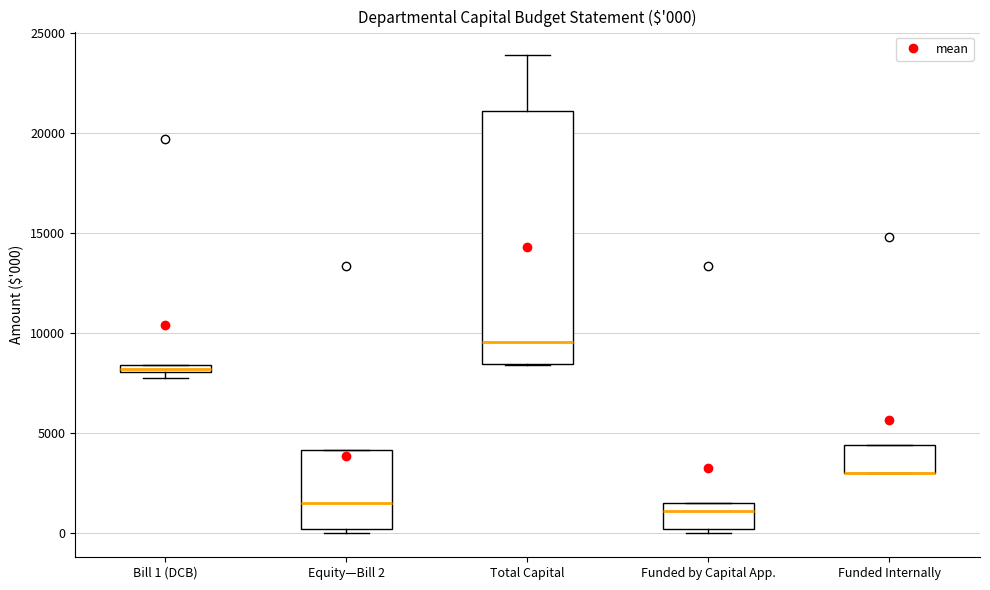

Which box is the tallest, from its lower edge to its upper edge?

Total Capital